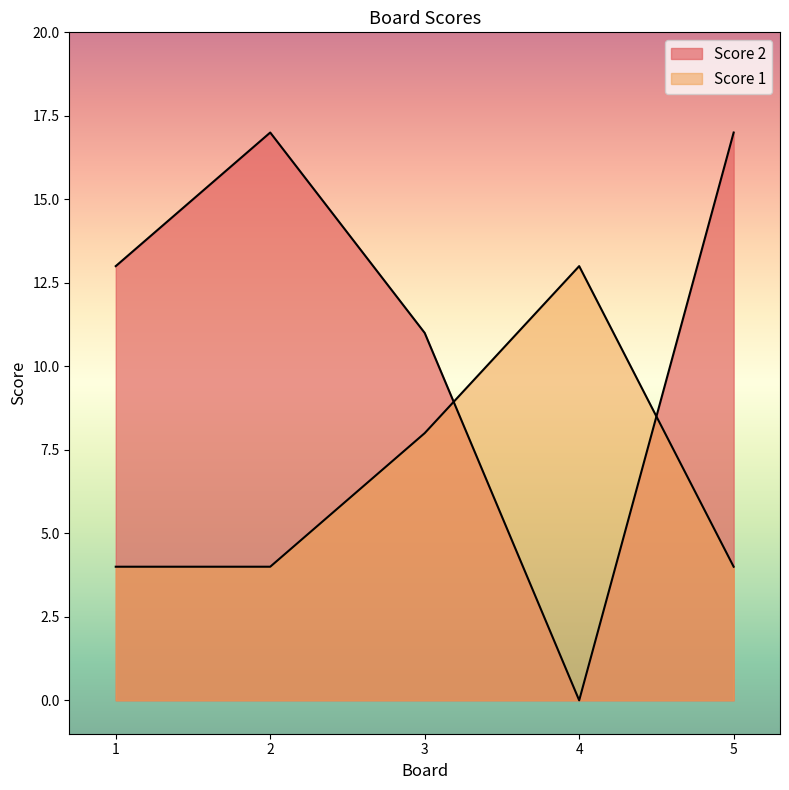

What is the total value across all series at 3?

19